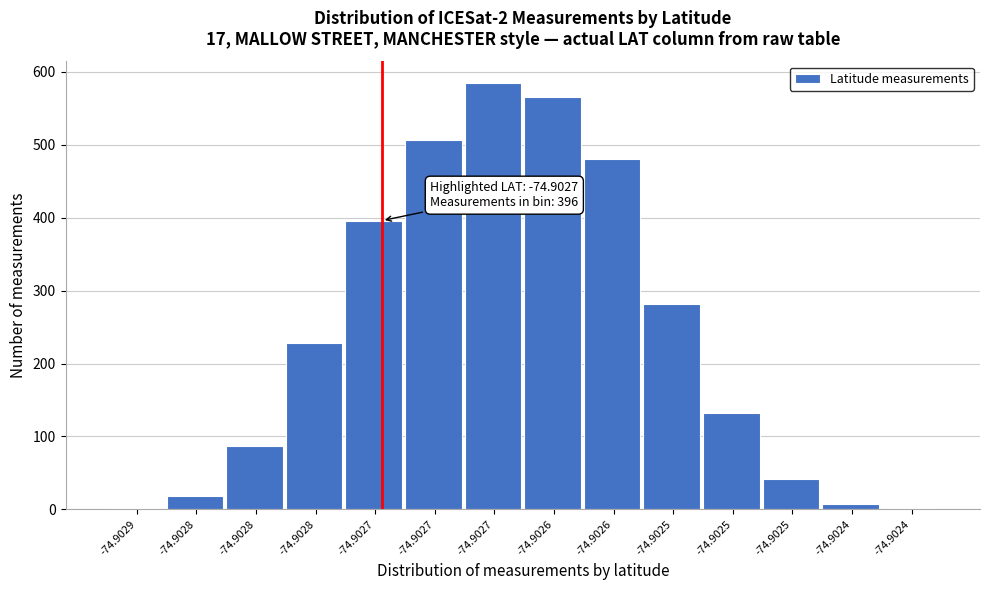

How many bars are there in total?

14